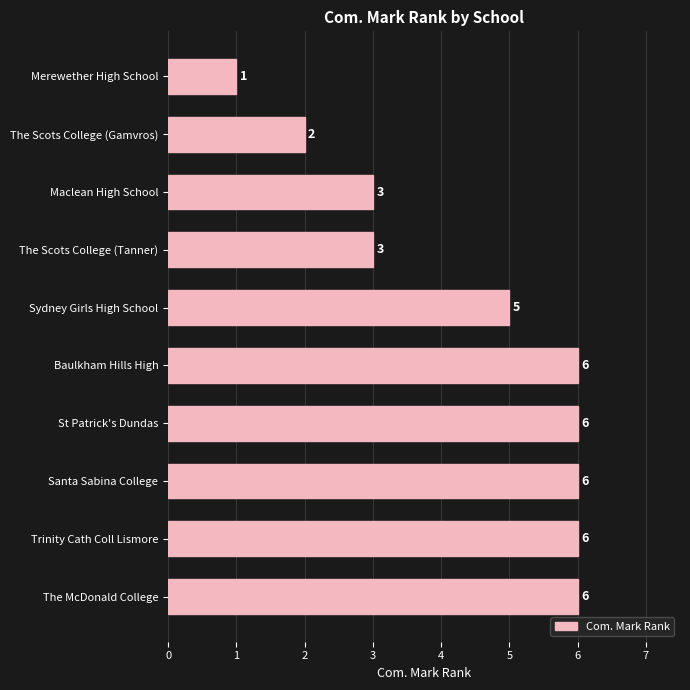

What is the average value?

4